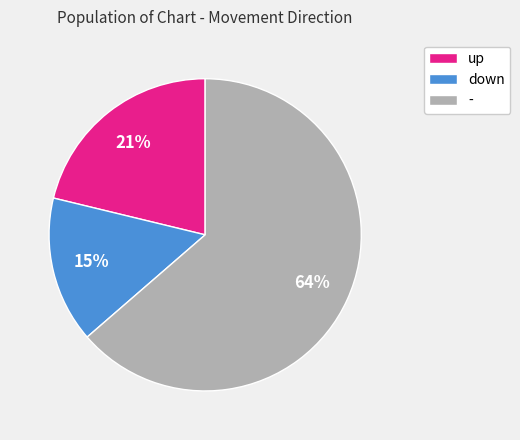

Which category has the biggest portion of the pie?

-